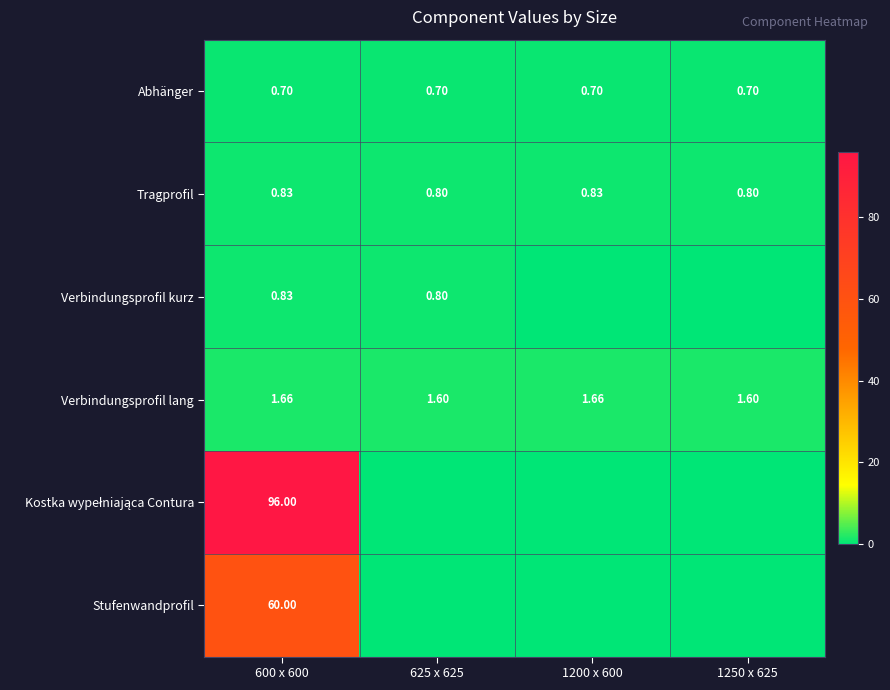

What is the sum of the Kostka wypełniająca Contura values at 600 x 600 and 1200 x 600?

96.0